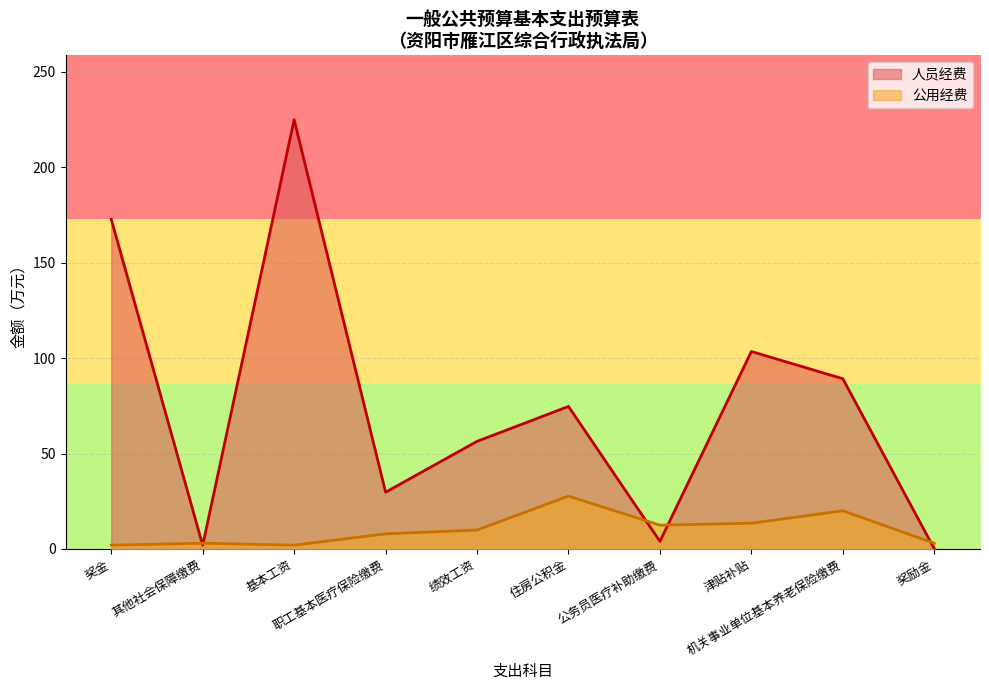

What is the ratio of the value at 奖金 to the value at 职工基本医疗保险缴费?

5.8